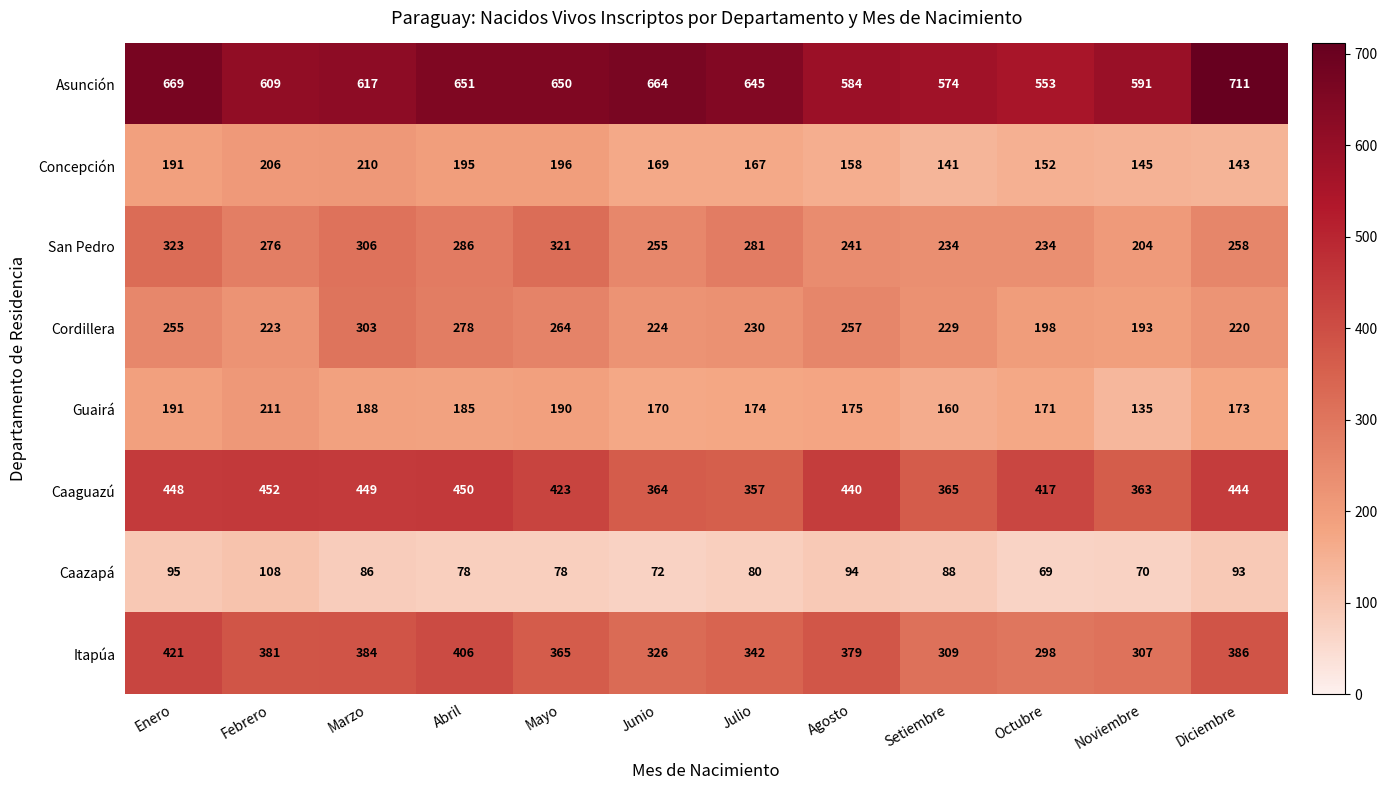

What is the spread (max minus min) of values at Febrero?

501